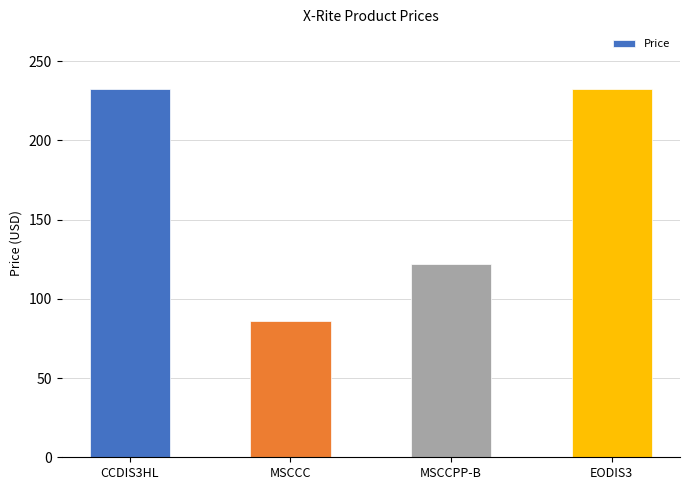

Which label corresponds to the smallest value in the chart?

MSCCC